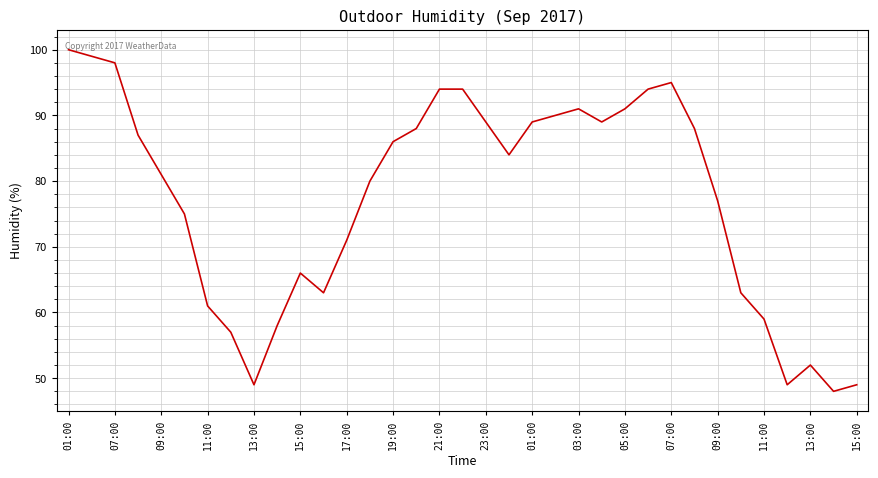

What is the difference between the maximum and minimum values?

52